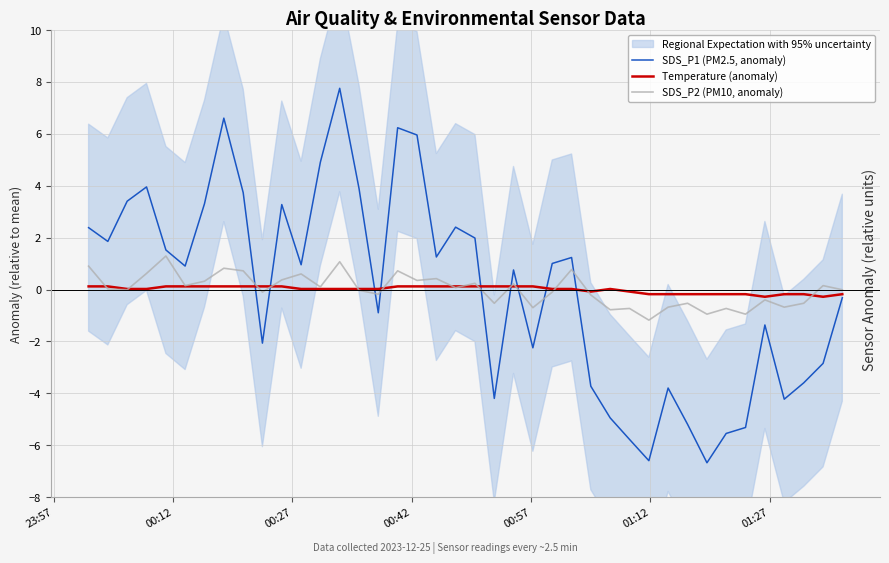

What is the greatest value displayed?

7.8